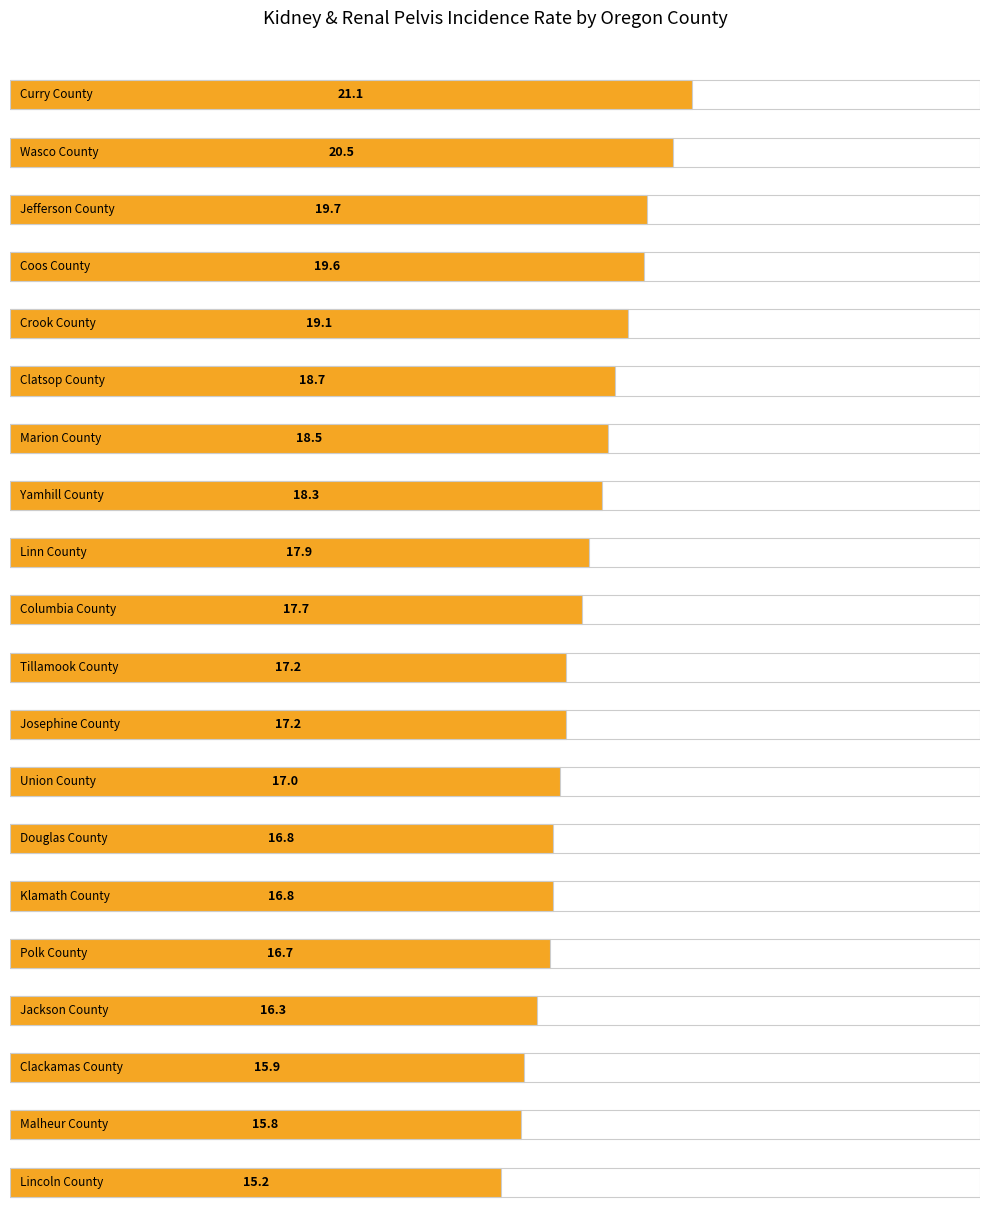

List the labels in order of value, smallest first.

Lincoln County, Malheur County, Clackamas County, Jackson County, Polk County, Douglas County, Klamath County, Union County, Tillamook County, Josephine County, Columbia County, Linn County, Yamhill County, Marion County, Clatsop County, Crook County, Coos County, Jefferson County, Wasco County, Curry County